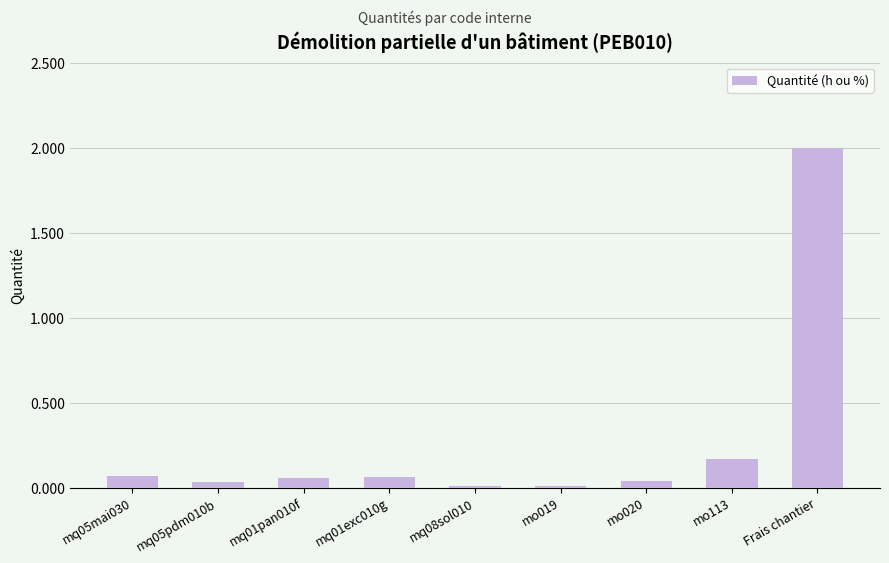

What is the sum of all values?

2.4